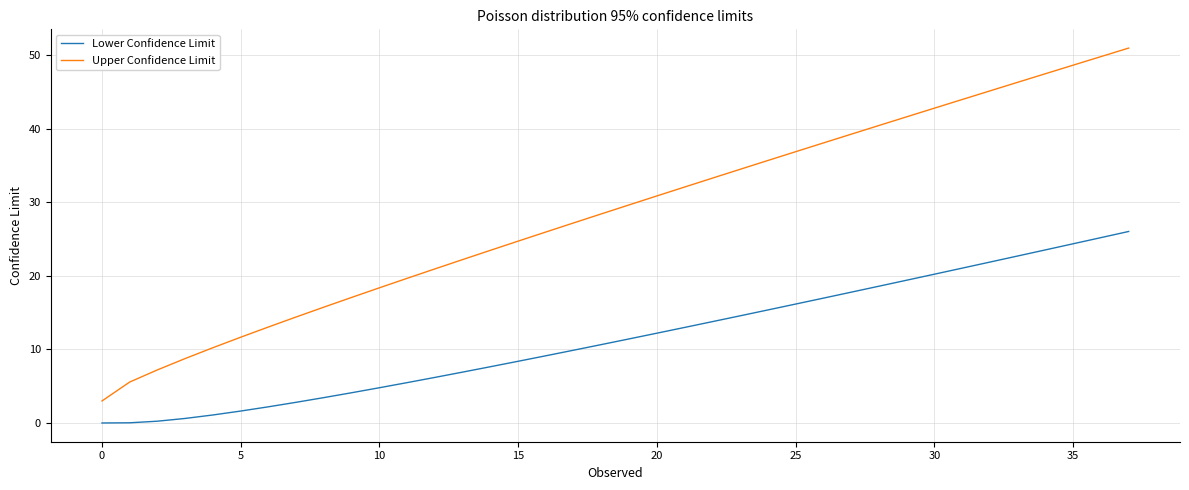

Which series has the widest spread of values?

Upper Confidence Limit